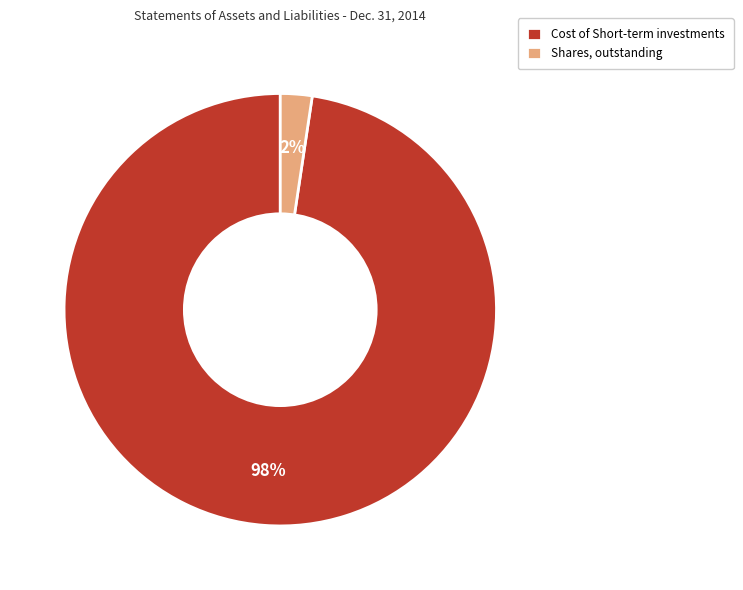

Is there any slice that represents more than half of the pie?

Yes